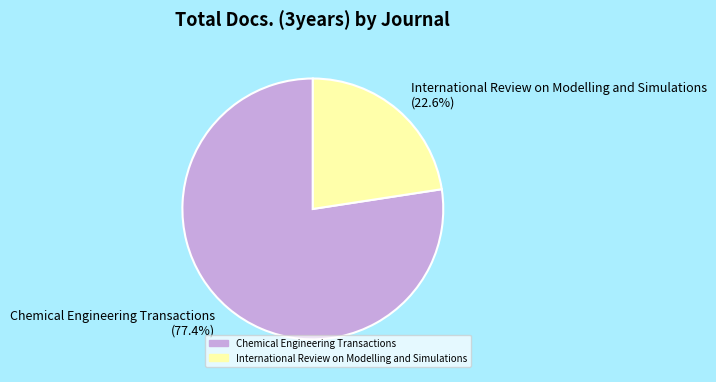

Is it true that International Review on Modelling and Simulations is 14% of the pie?

False